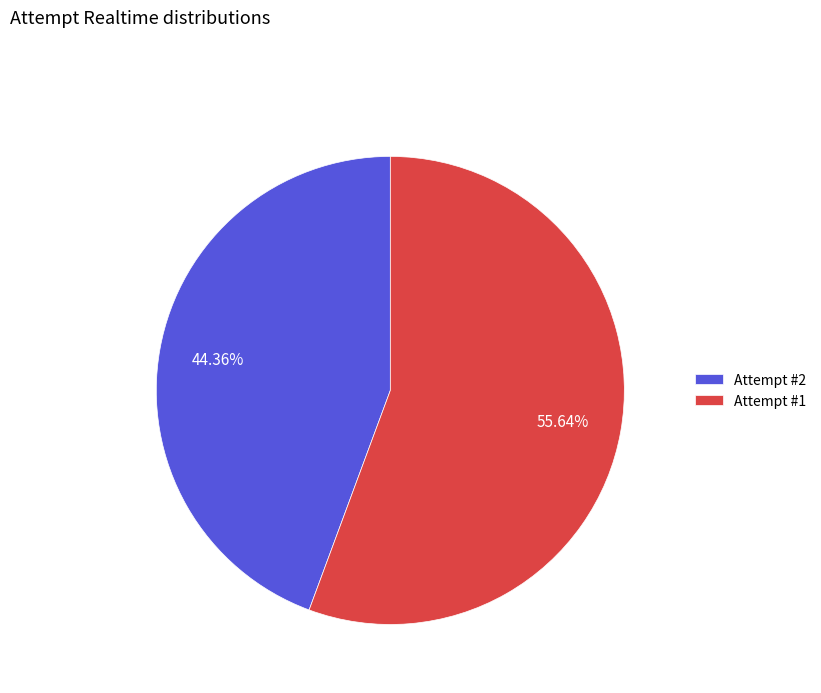

How many segments does this pie chart have?

2